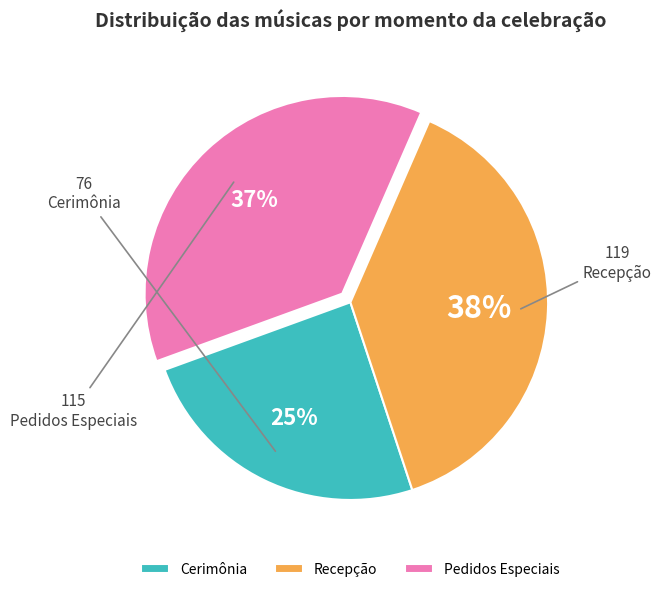

To the nearest percent, what is the difference between the Pedidos Especiais and Recepção slice percentages?

1%